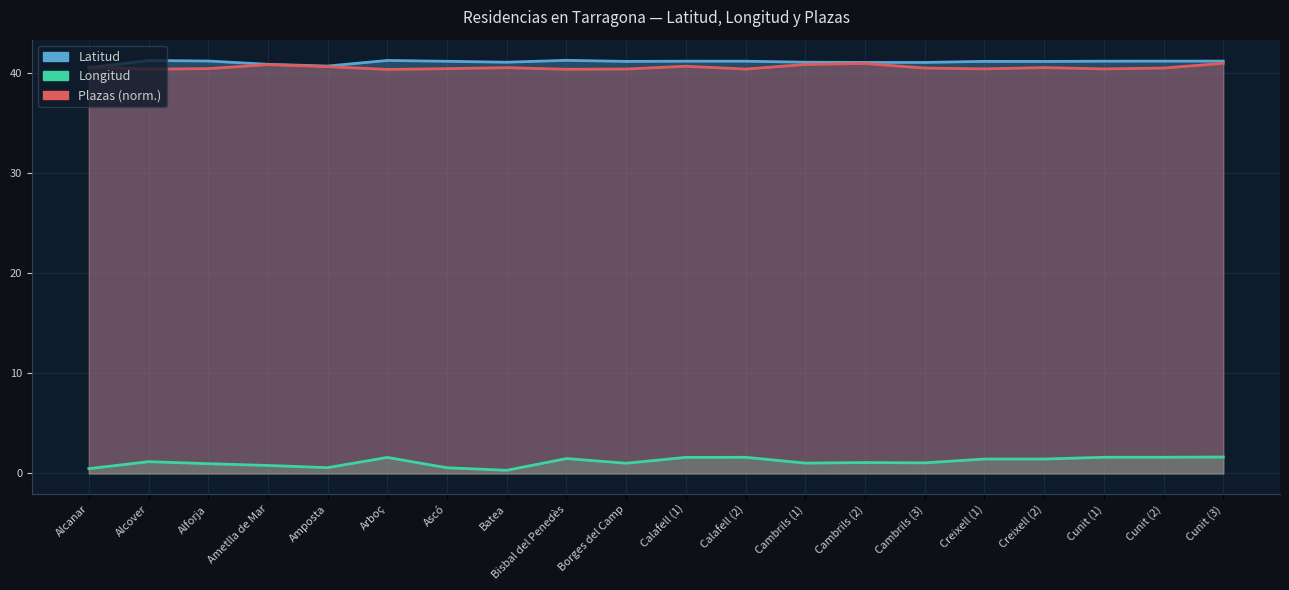

What is the spread (max minus min) of values at Creixell (1)?

39.7